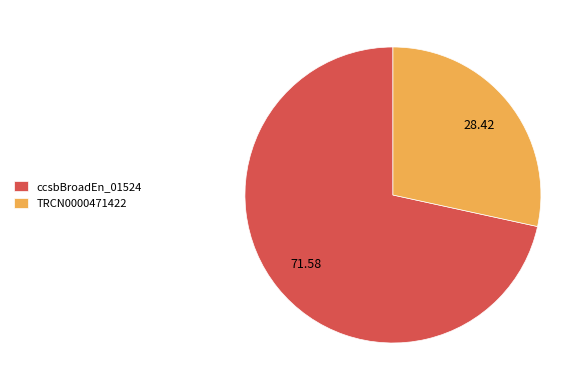

Which slice is the largest?

ccsbBroadEn_01524